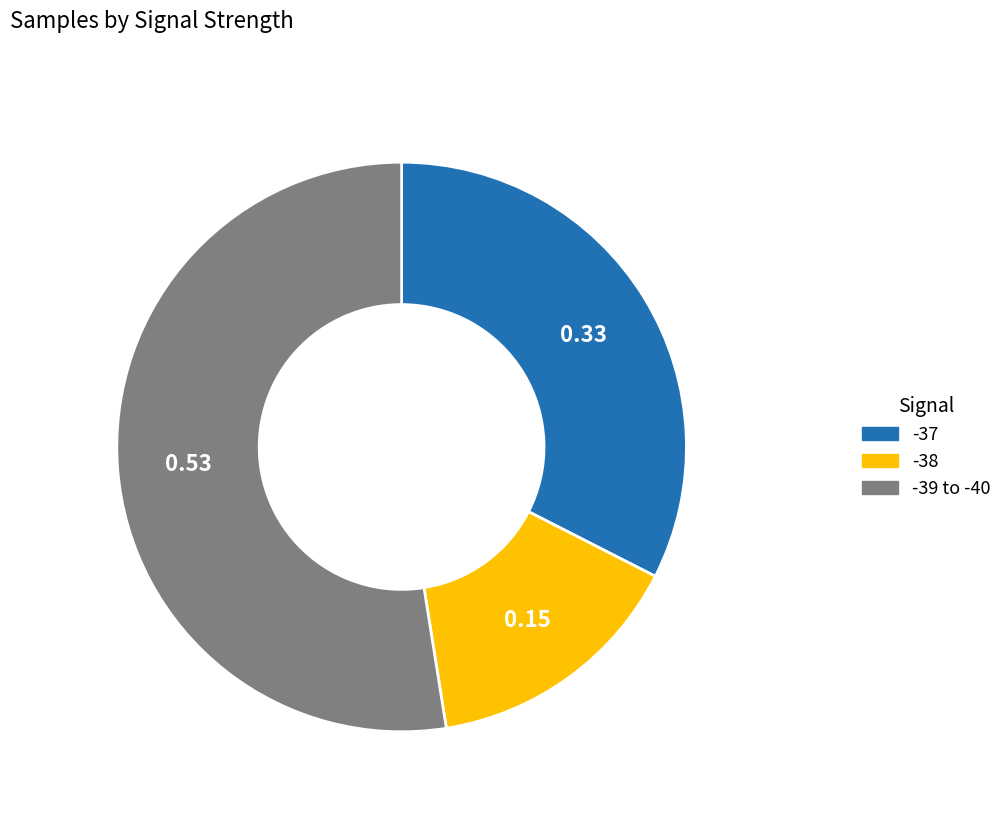

Is there a majority slice in this chart?

Yes